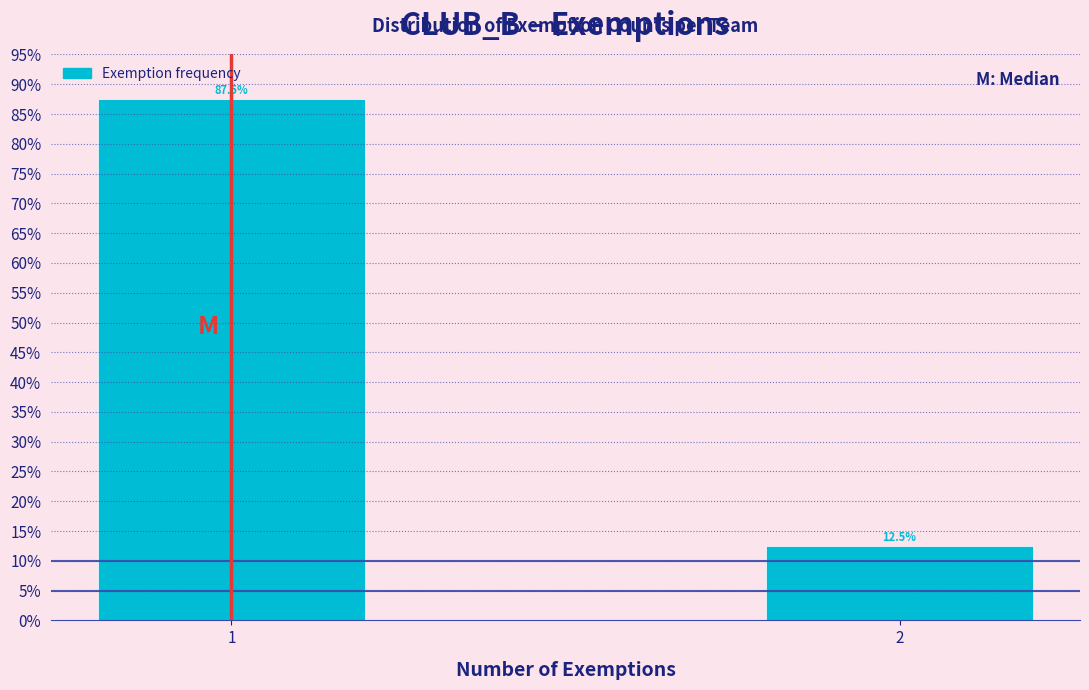

Reading right to left, list all the values displayed in this chart.

2=12.5	1=87.5